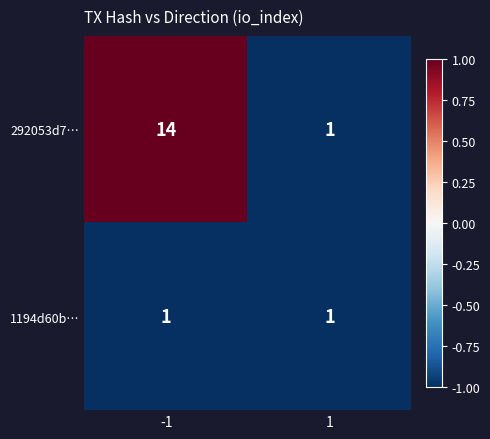

Reading left to right, extract all data points from this chart.

292053d7…: 14	1
1194d60b…: 1	1